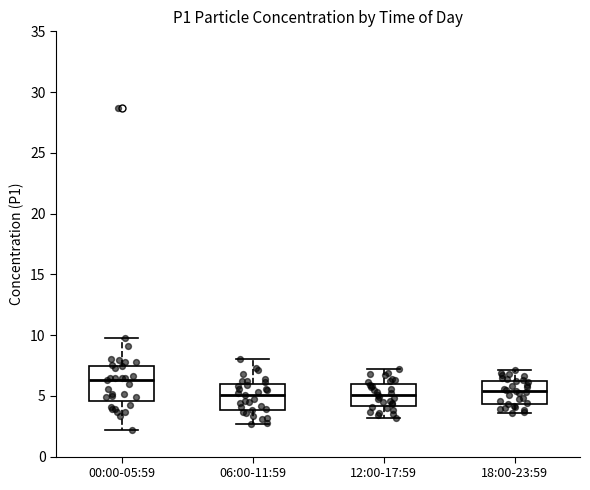

Which box is the tallest, from its lower edge to its upper edge?

00:00-05:59